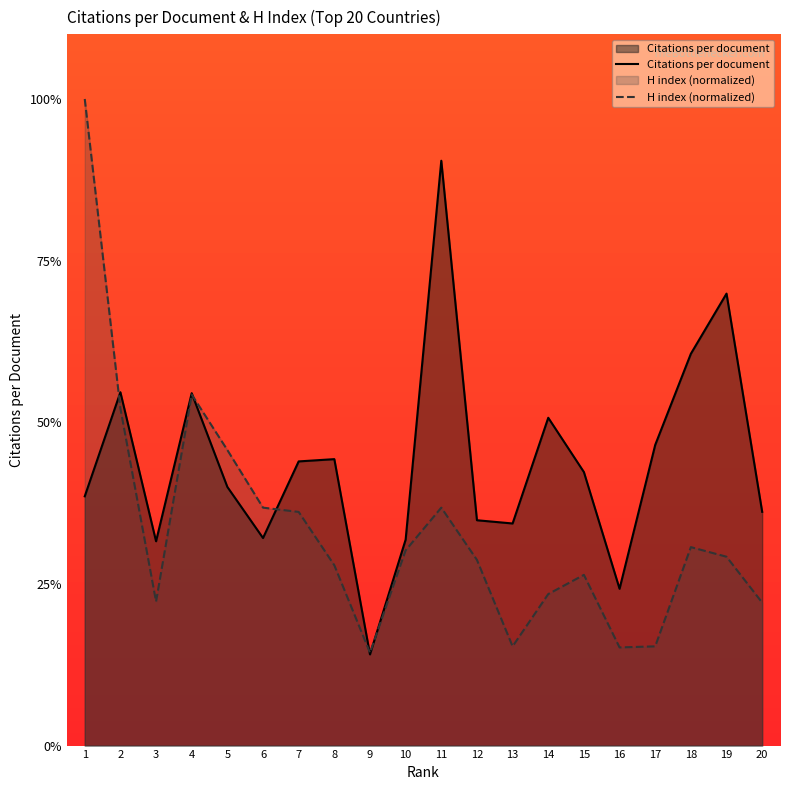

What is the difference between the Citations per document values at 2 and 19?

3.1